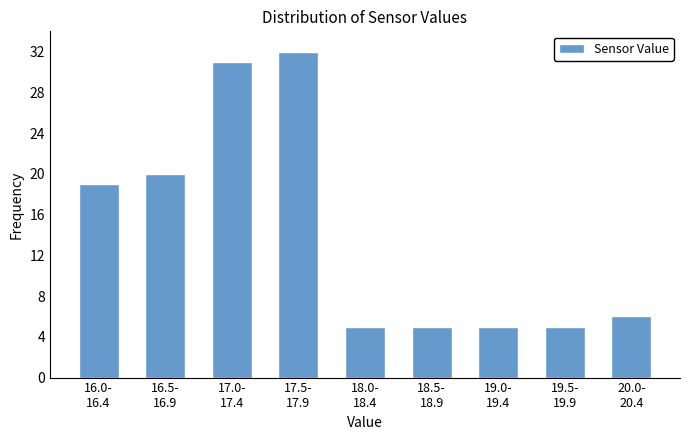

Reading left to right, transcribe all the data shown in this chart.

19	20	31	32	5	5	5	5	6